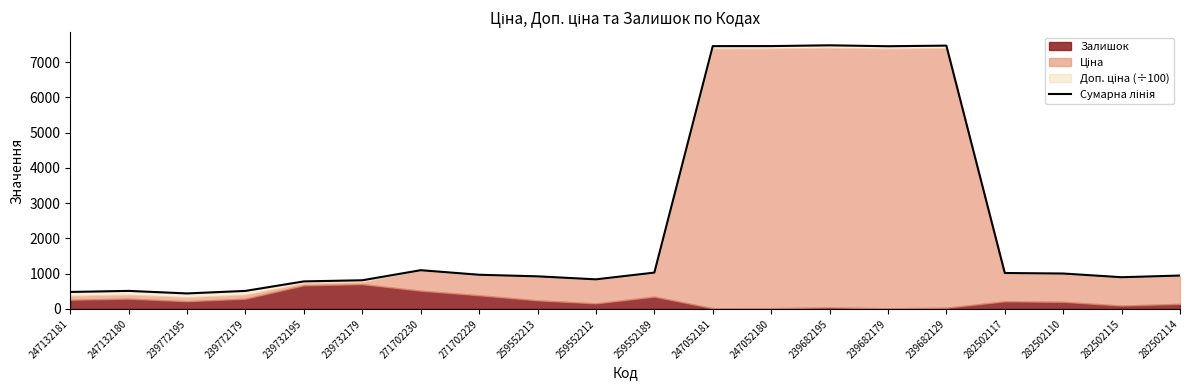

The value at 239682129 is 5209.5. True or false?

False